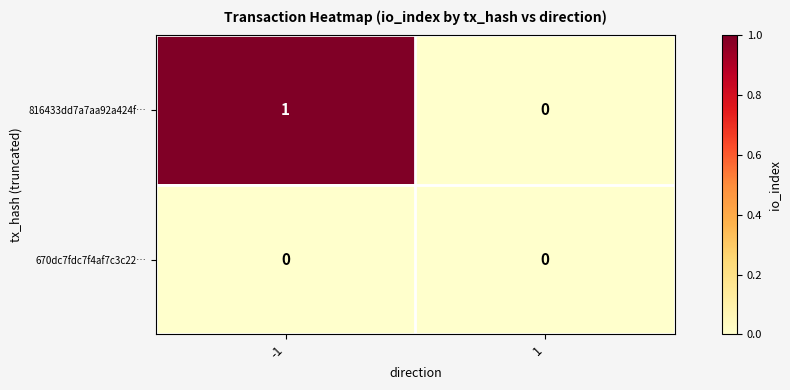

At -1, list the series in order from smallest to largest.

670dc7fdc7f4af7c3c22…, 816433dd7a7aa92a424f…